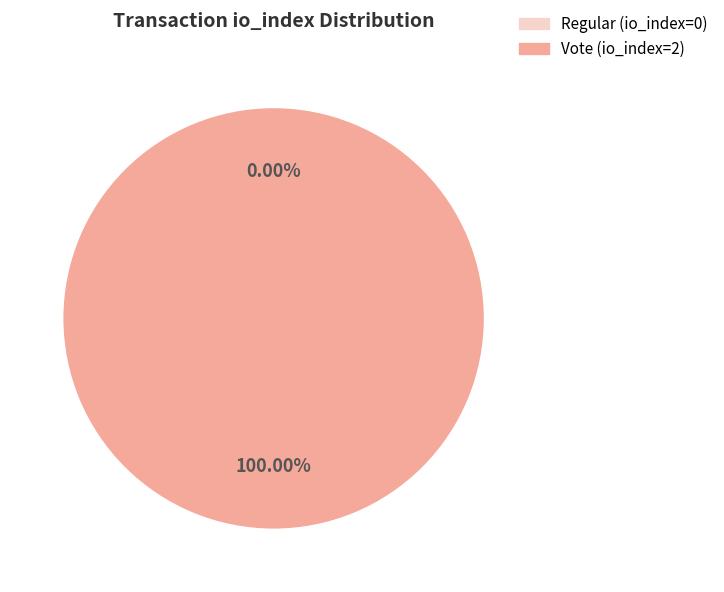

Rank the categories by value from lowest to highest.

Regular (io_index=0), Vote (io_index=2)